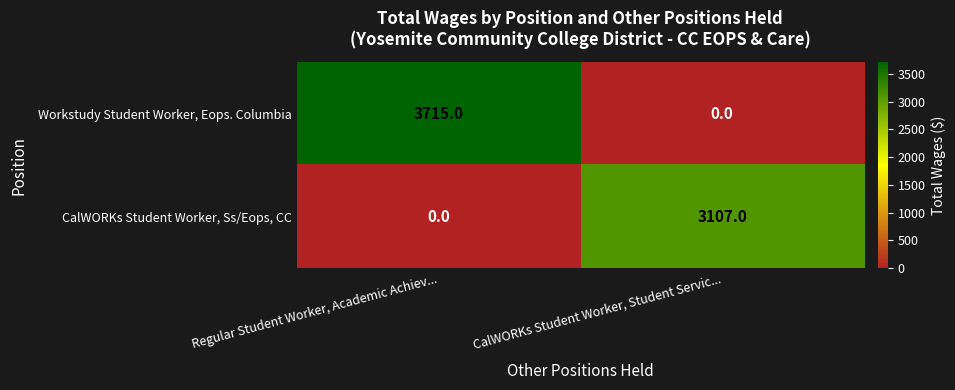

True or false: Workstudy Student Worker, Eops. Columbia has a value of 5043 at Regular Student Worker, Academic Achiev....

False